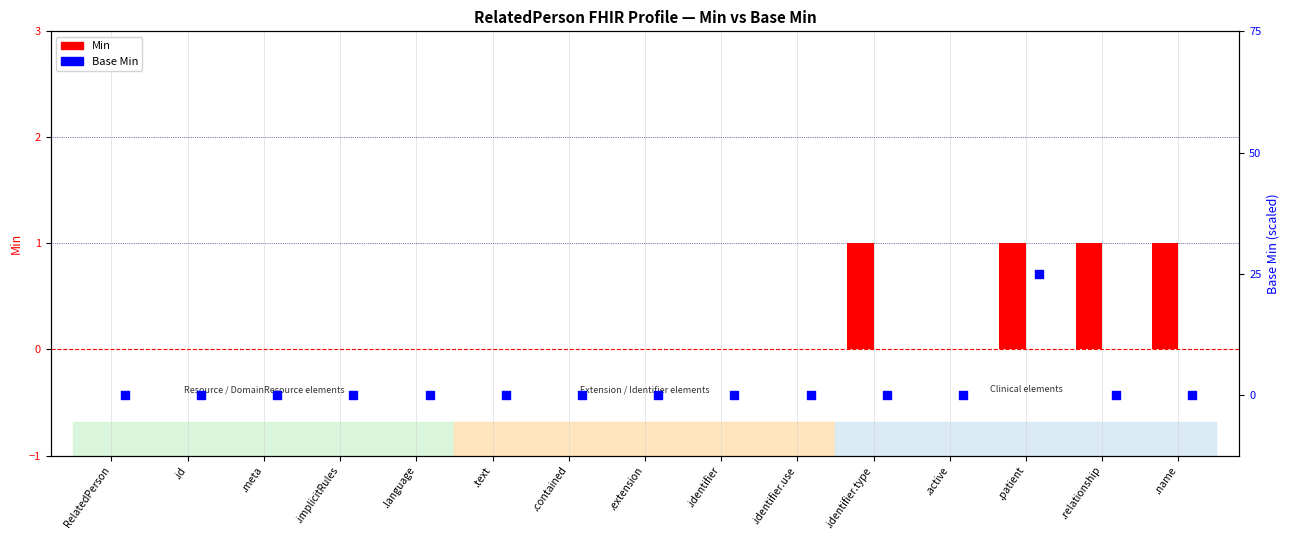

What are all the series names shown in the legend?

Min, Base Min